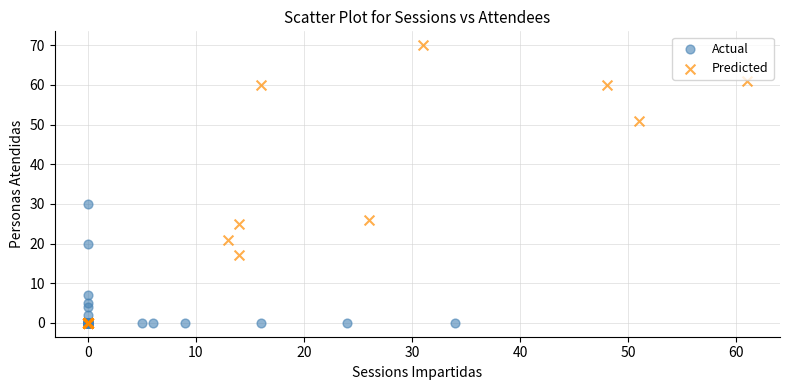

Which series contains the highest Y value?

Predicted